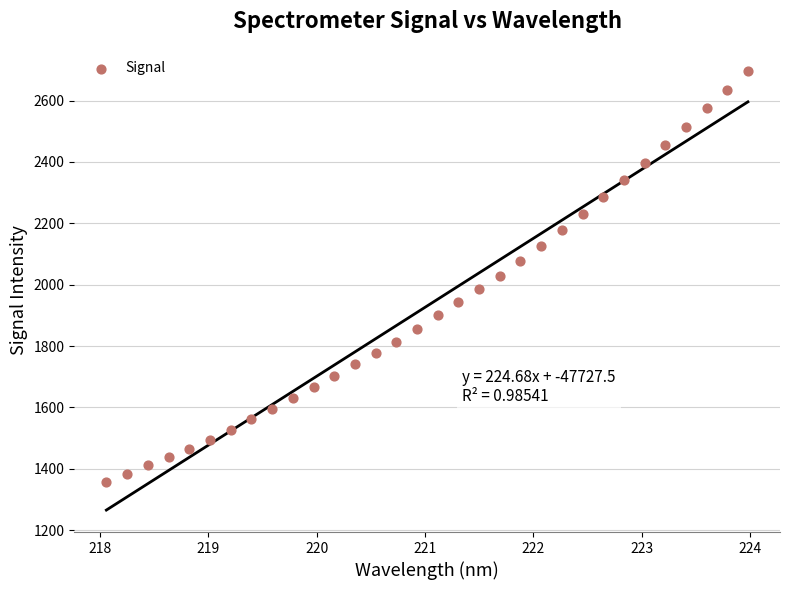

What is the range of X values (max minus min)?

5.9